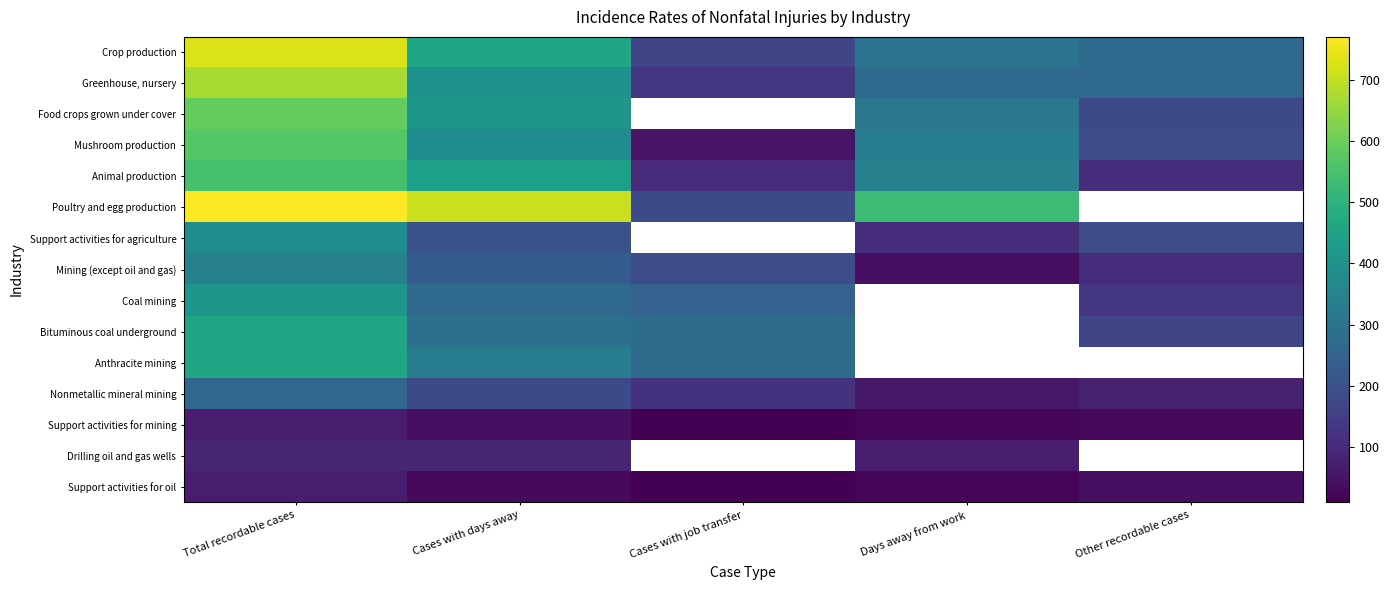

What value does the Animal production series have at Cases with days away?

440.0